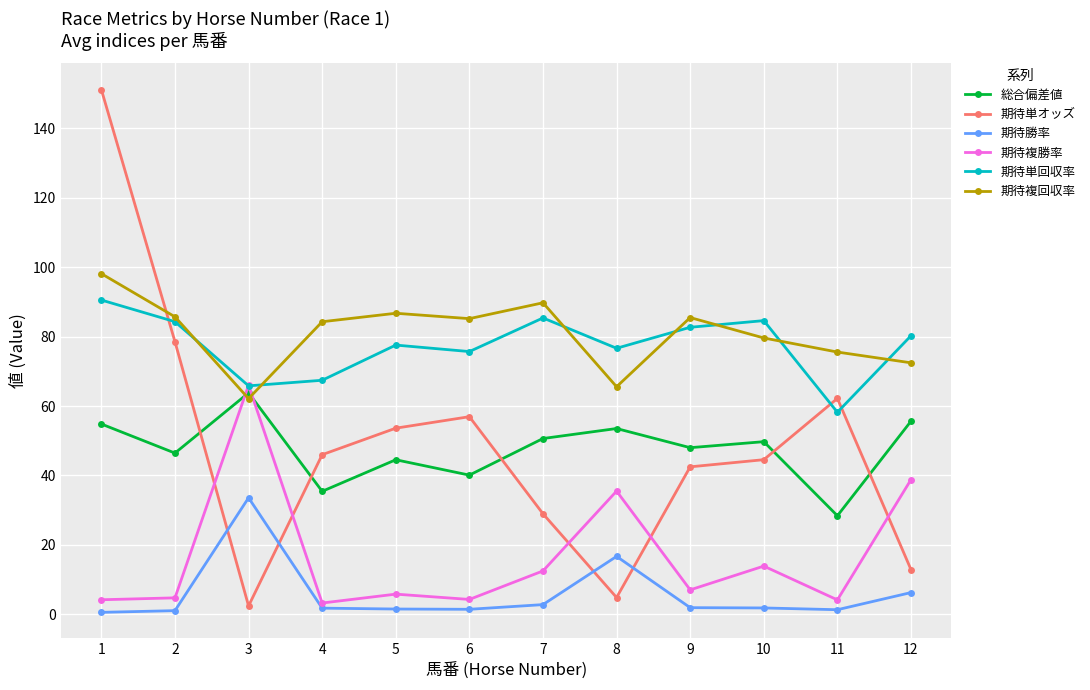

How many data points in 期待単回収率 are less than 80?

6